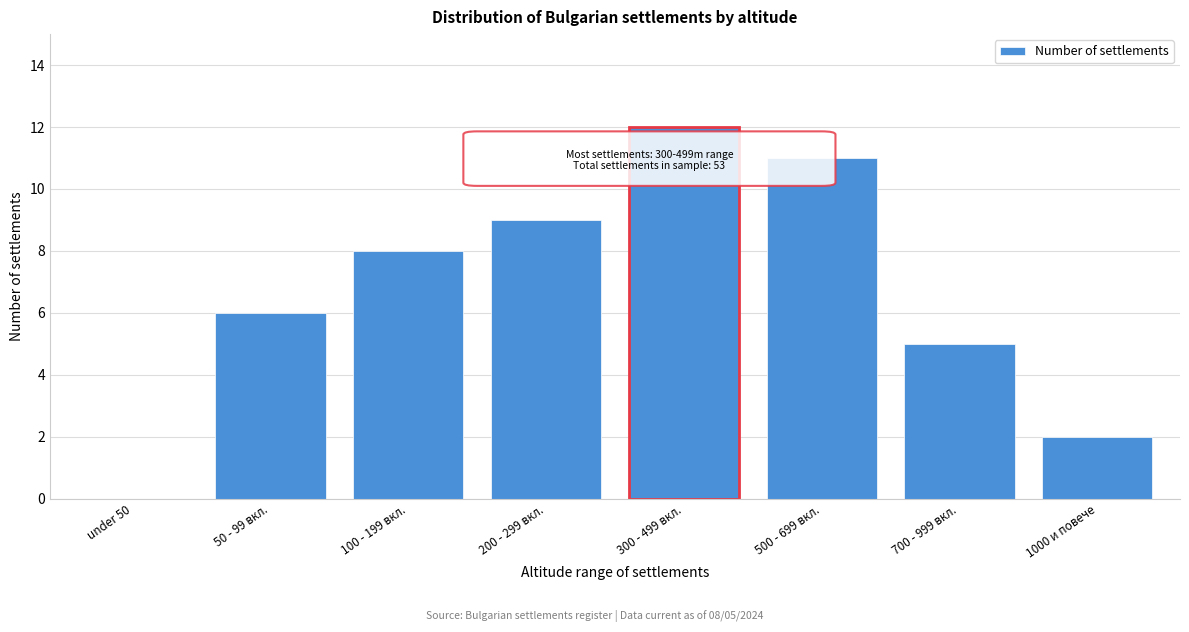

Reading left to right, list all the values displayed in this chart.

under 50=0	50 - 99 вкл.=6	100 - 199 вкл.=8	200 - 299 вкл.=9	300 - 499 вкл.=12	500 - 699 вкл.=11	700 - 999 вкл.=5	1000 и повече=2